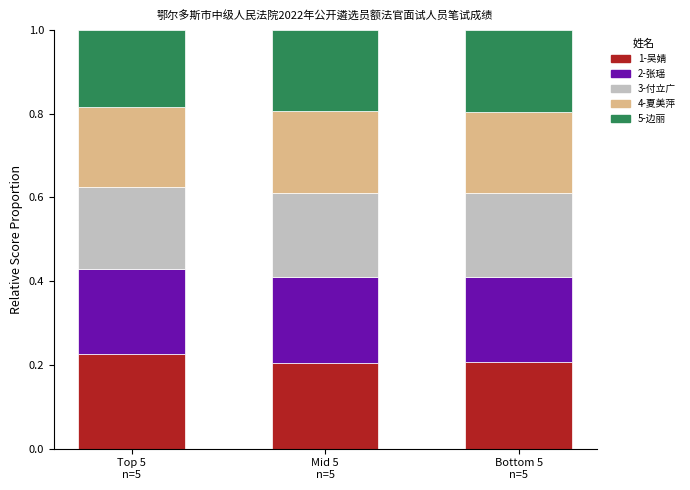

What are all the series names shown in the legend?

1-吴婧, 2-张瑶, 3-付立广, 4-夏美萍, 5-边丽